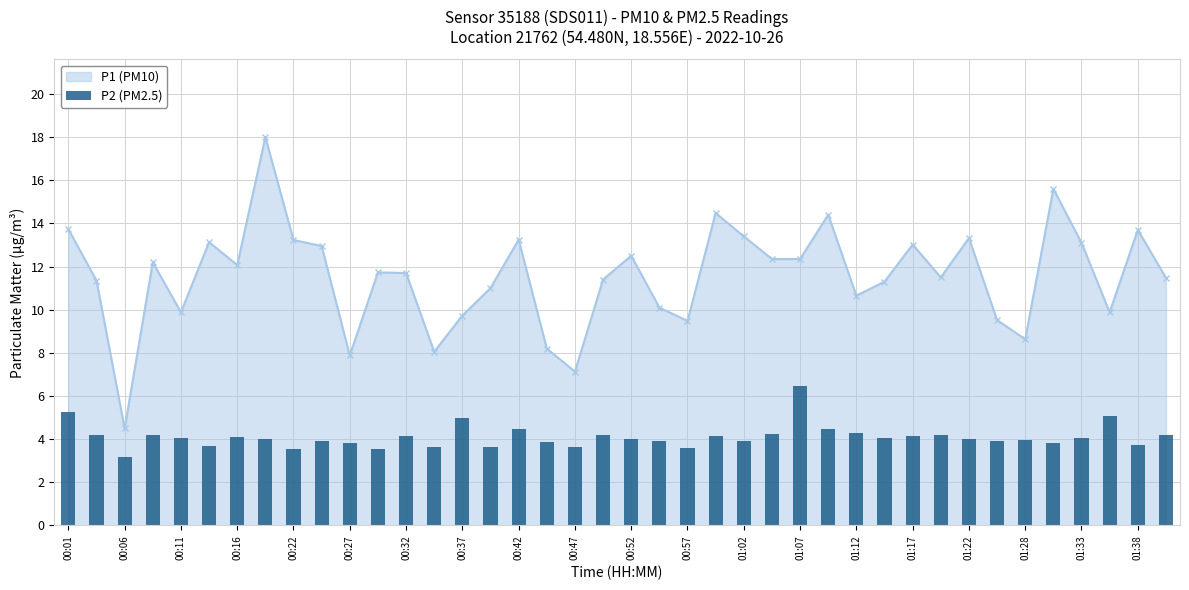

Are the bars grouped side by side (vs. stacked)?

No